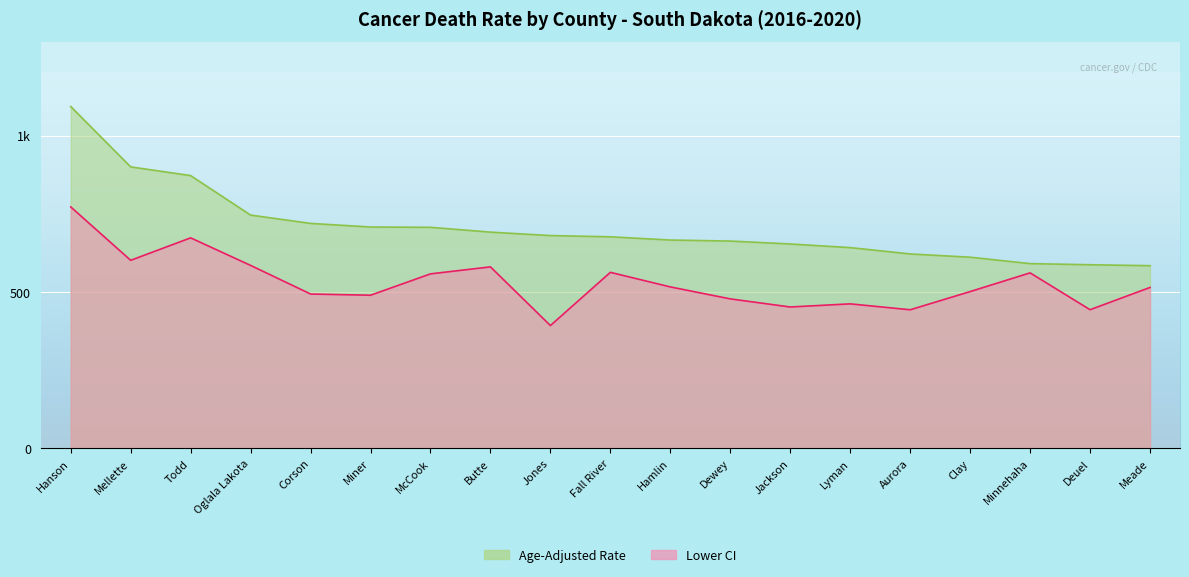

Read the Lower CI value at Fall River.

562.8